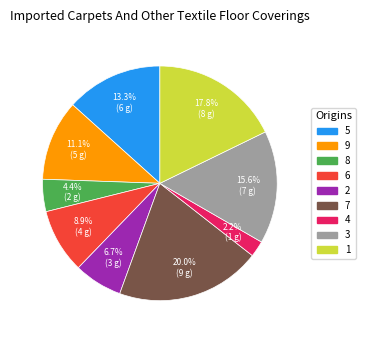

Does 5 account for over 50% of the chart?

No